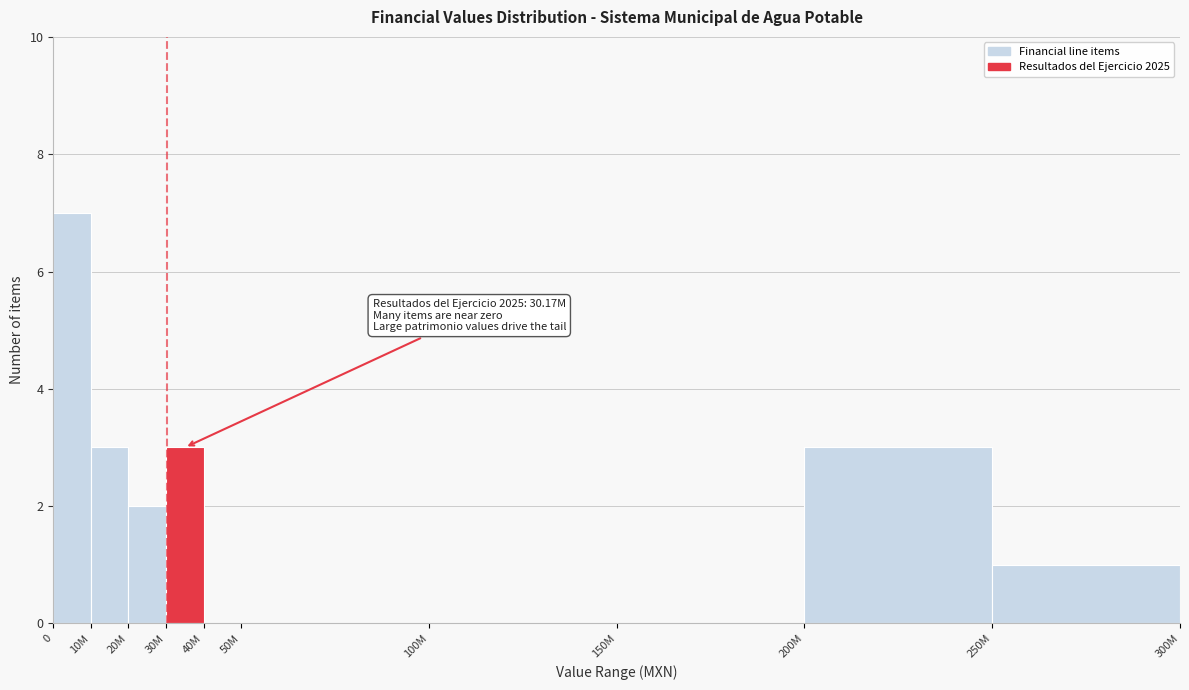

Reading left to right, list all the values displayed in this chart.

0=7	10M=3	20M=2	30M=3	40M=0	50M=0	100M=0	150M=0	200M=3	250M=1